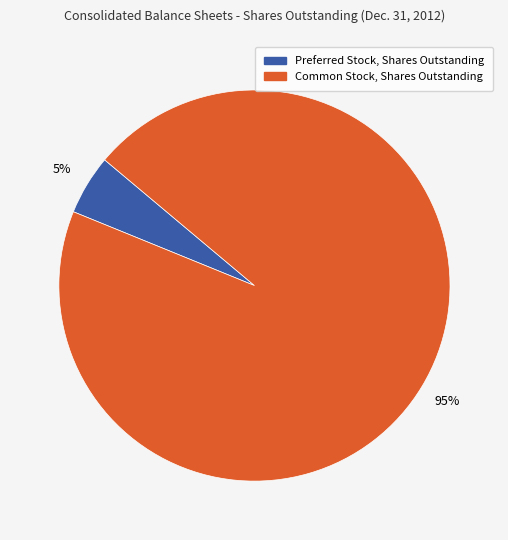

Which has a higher value, Preferred Stock, Shares Outstanding or Common Stock, Shares Outstanding?

Common Stock, Shares Outstanding